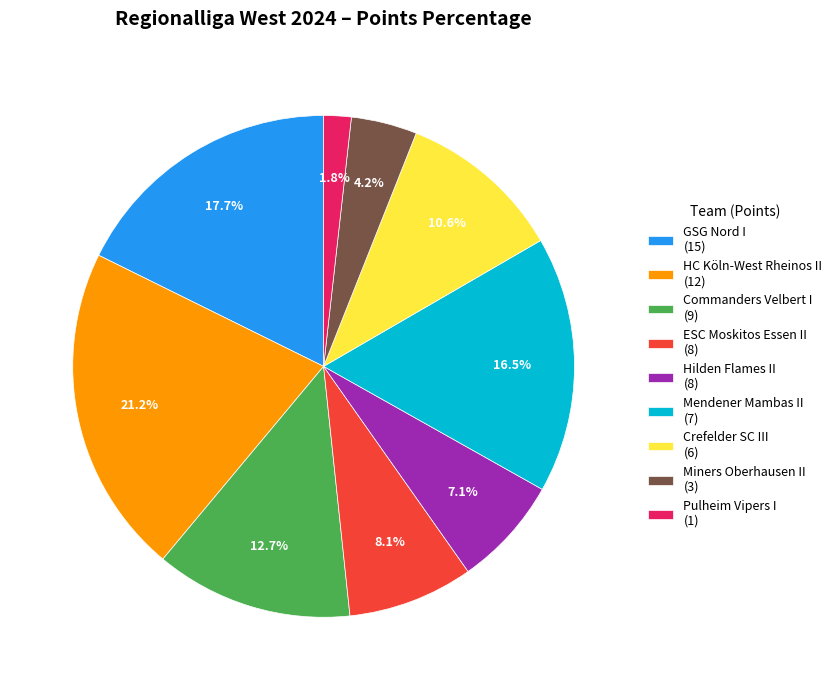

To the nearest percent, what is the difference between the Crefelder SC III and Mendener Mambas II slice percentages?

6%